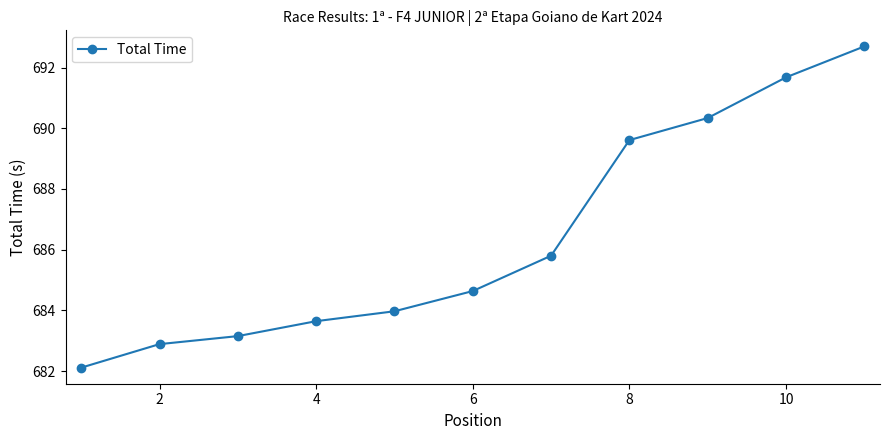

Is this an area chart (filled region under the line)?

No